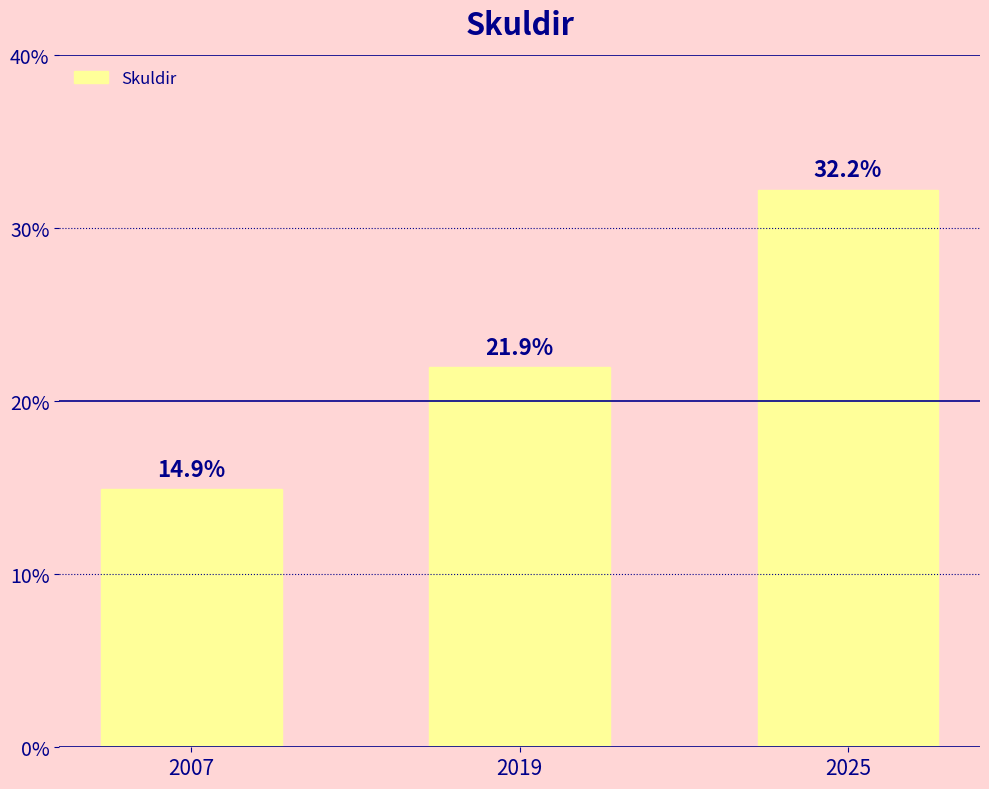

Rank the categories by value from highest to lowest.

2025, 2019, 2007